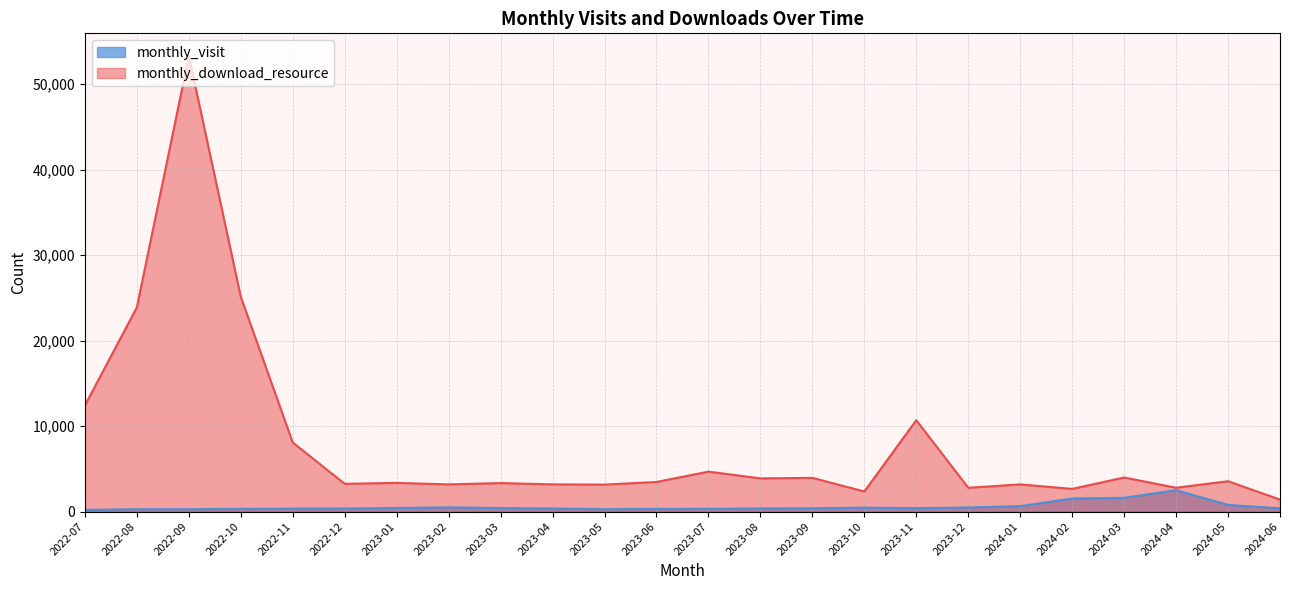

Where does the monthly_download_resource series first go above 3464?

2022-07